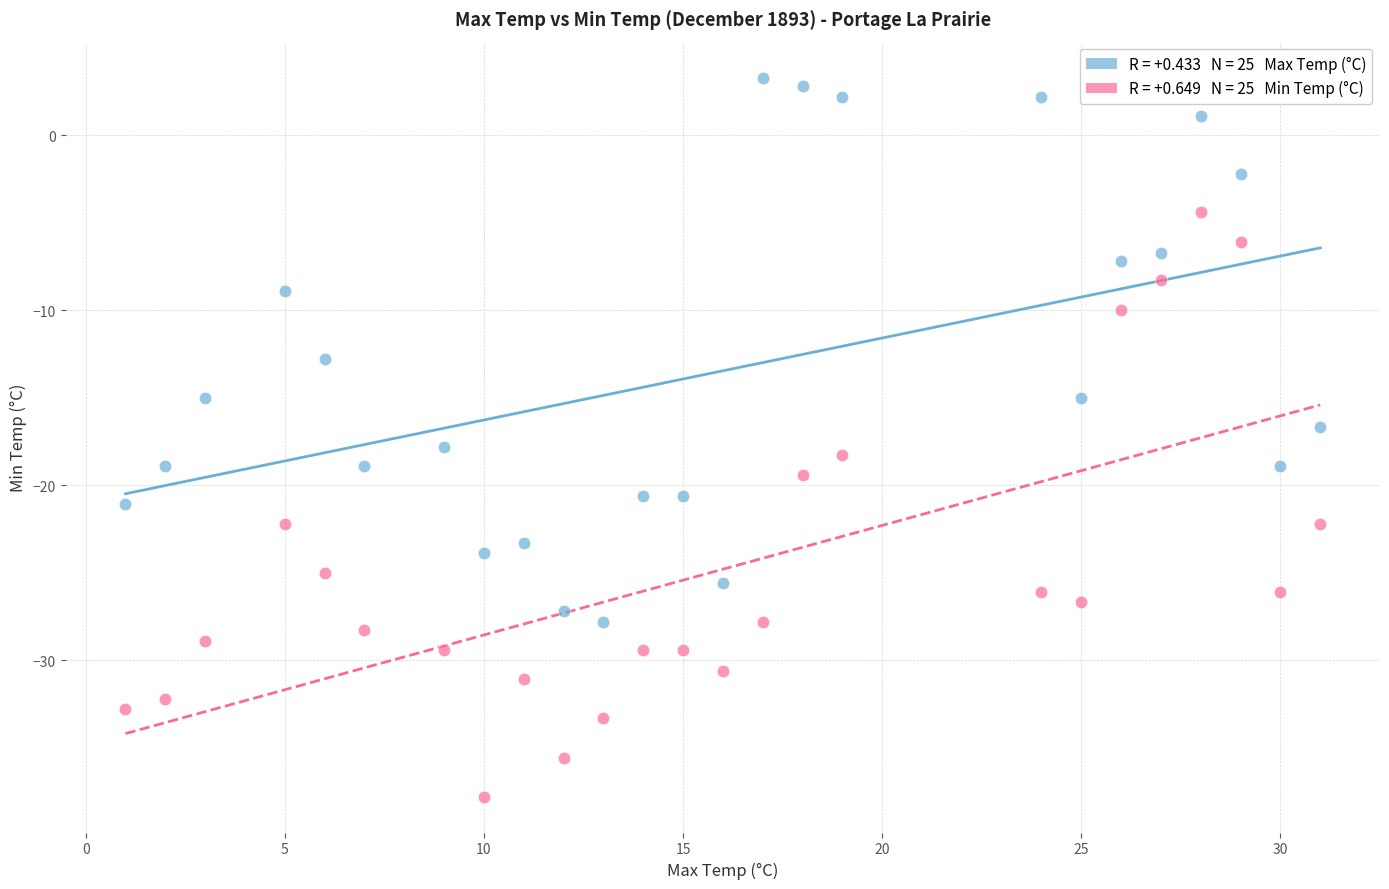

Across all data points, what is the range of Y values (max minus min)?

41.1